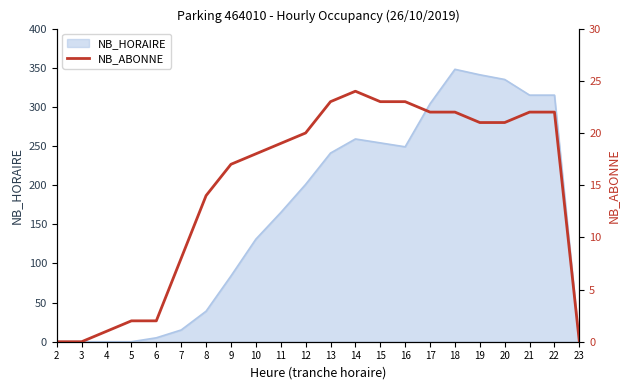

True or false: NB_HORAIRE has a value of 243 at 23.

False